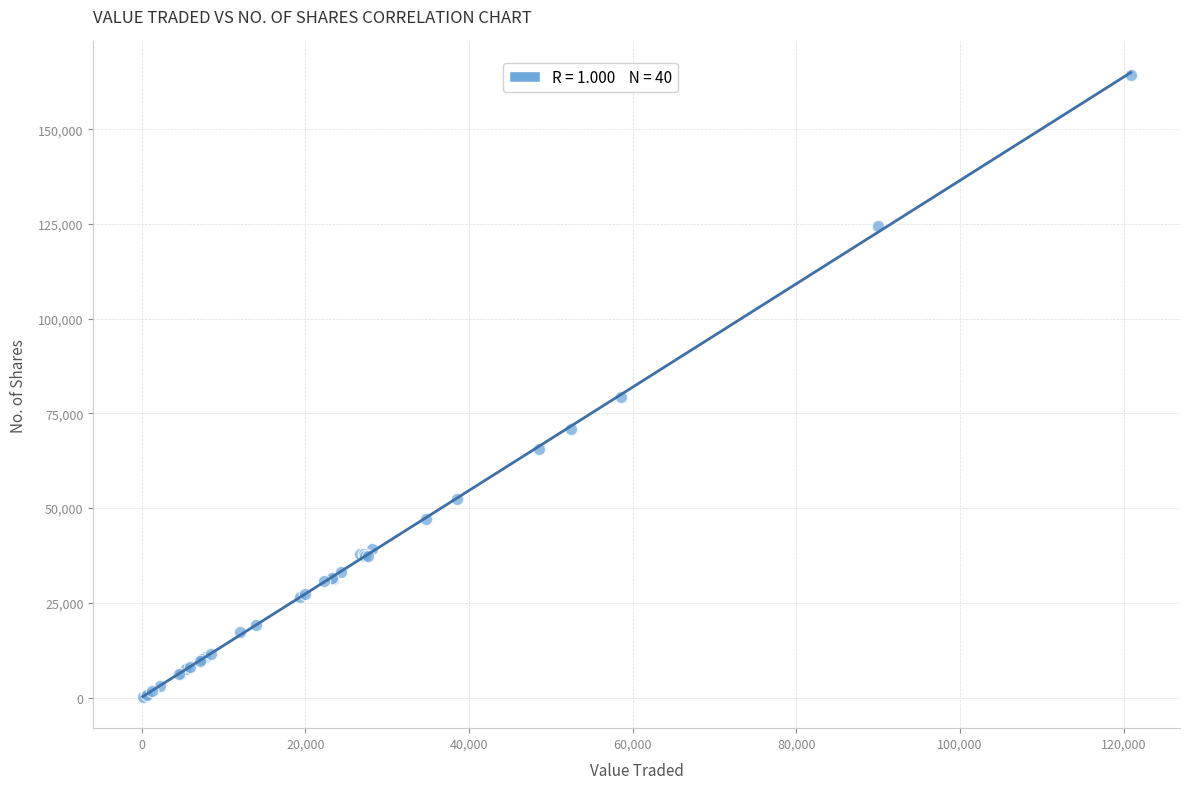

What Y value in the scatter plot is closest to 82159?

79307